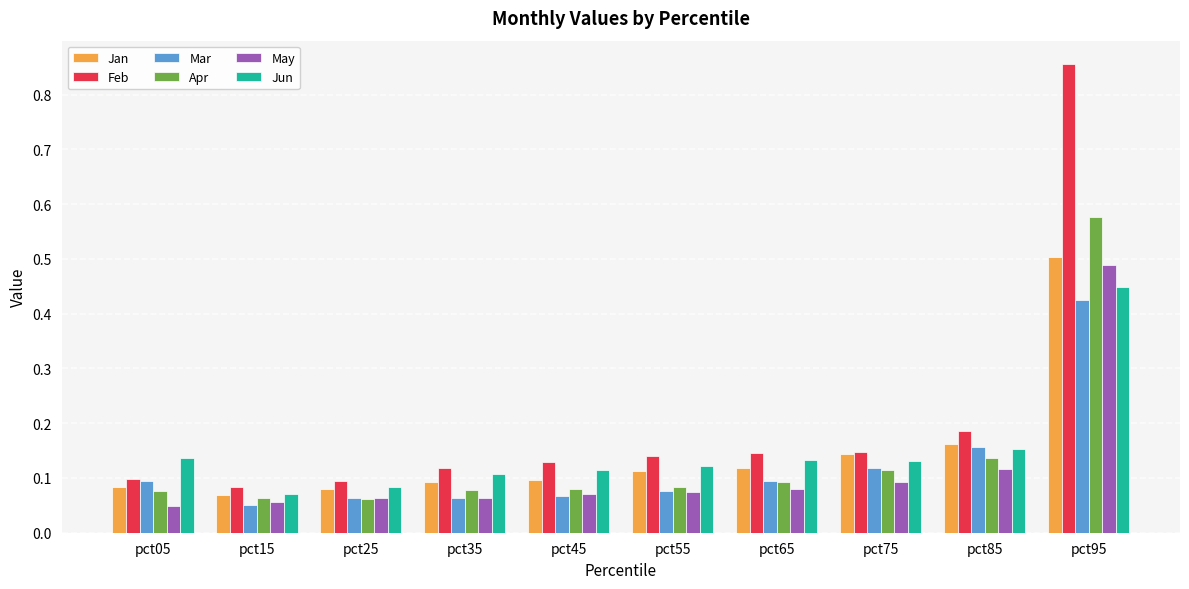

Which category has the highest value in the May series?

pct95